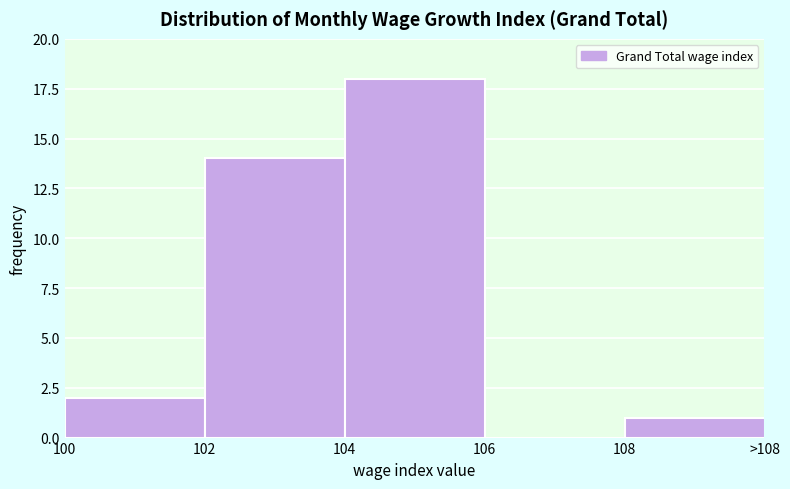

Reading left to right, list all the values displayed in this chart.

100=2	102=14	104=18	106=0	108=1